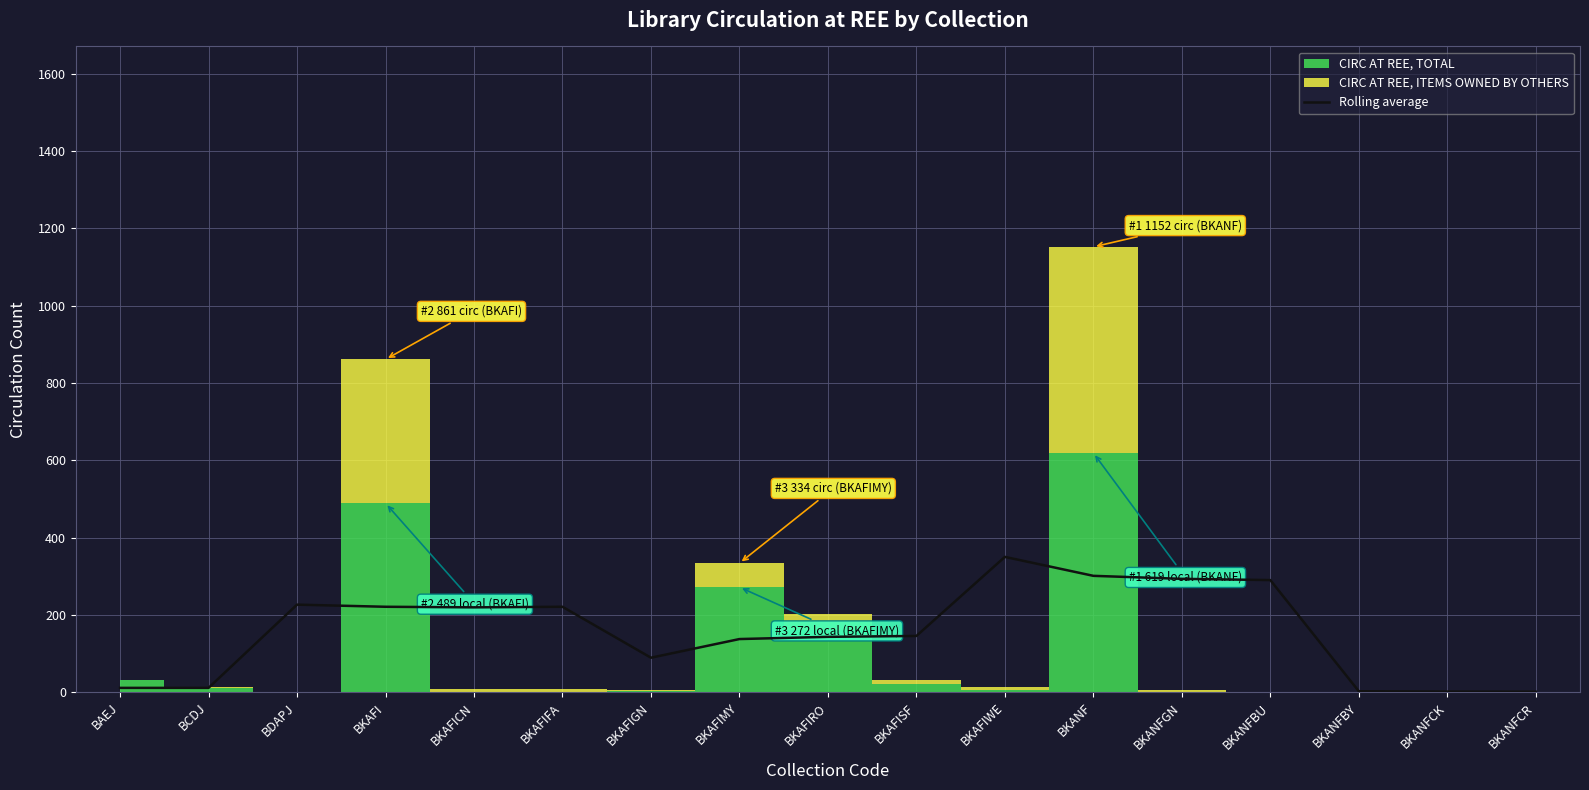

What value does the data have at BKANFBY?

2.8